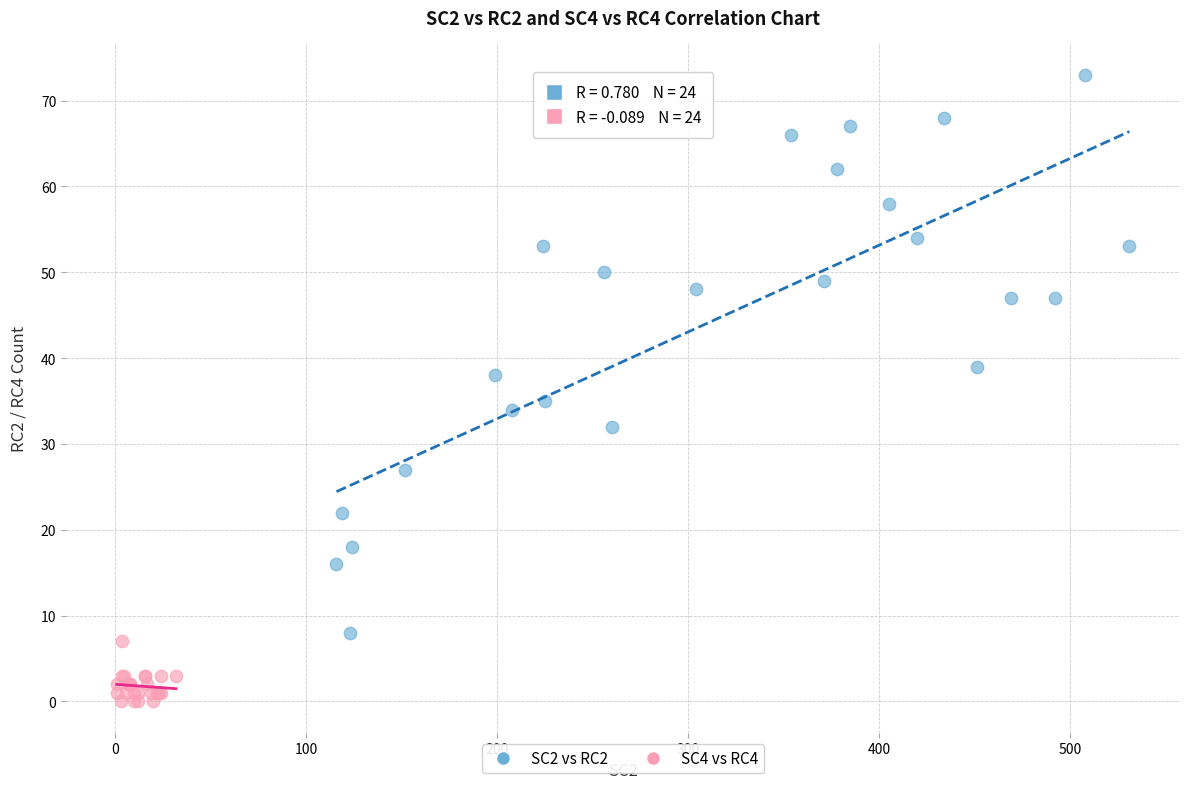

Which series contains the highest Y value?

SC2 vs RC2